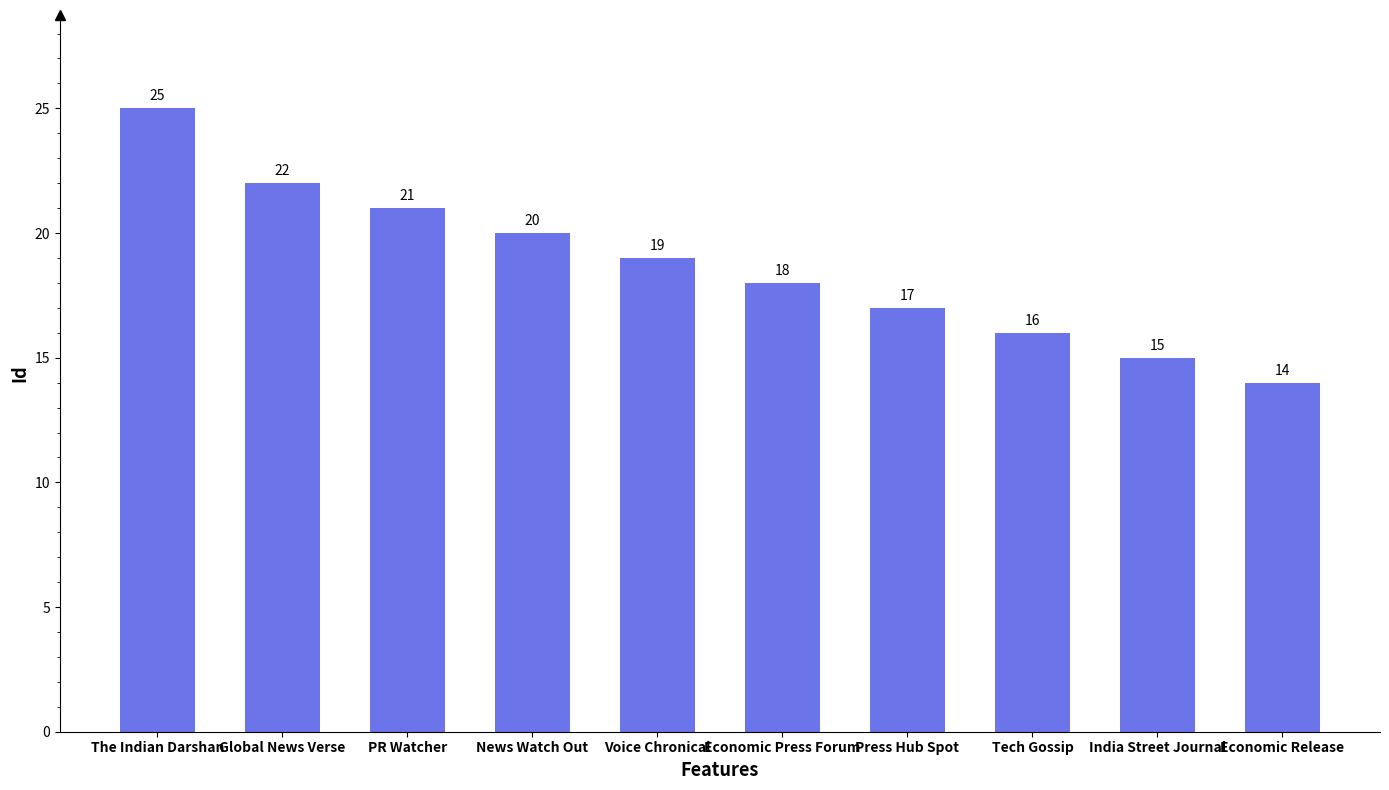

Where is the data nearest to the value 19?

Voice Chronical